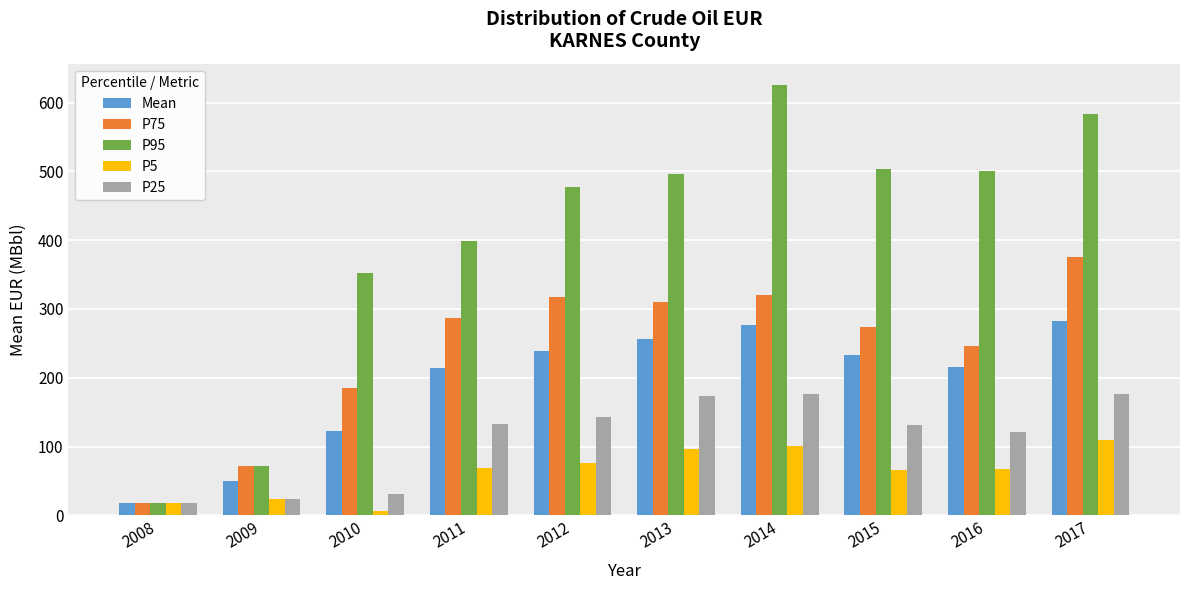

Which series has the widest spread of values?

P95